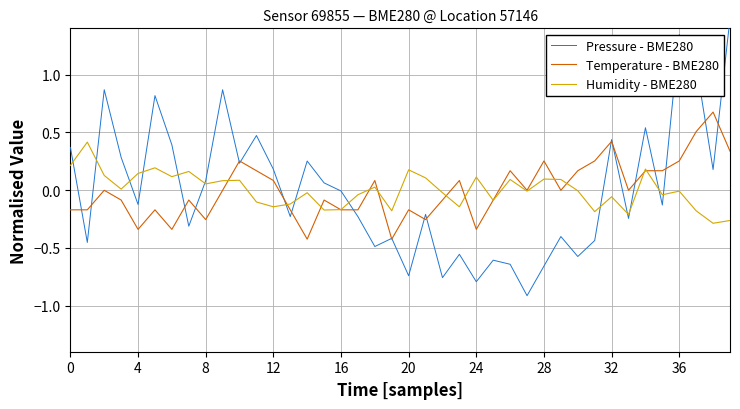

How many negative values does the Humidity - BME280 series have?

21